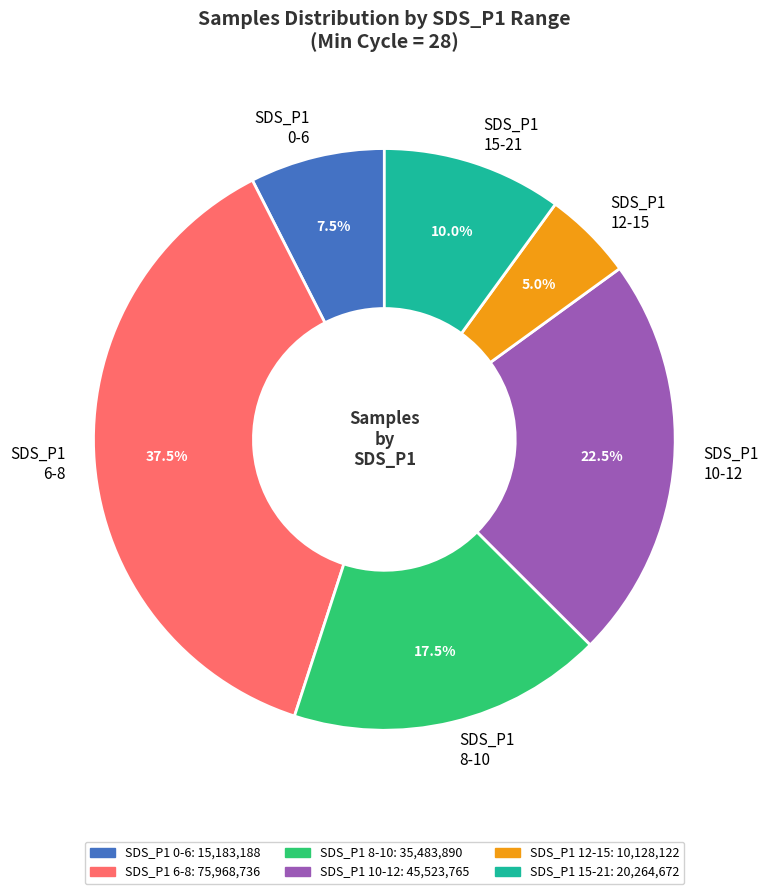

Approximately how many times larger is the value at SDS_P1 8-10 compared to SDS_P1 0-6?

2.3